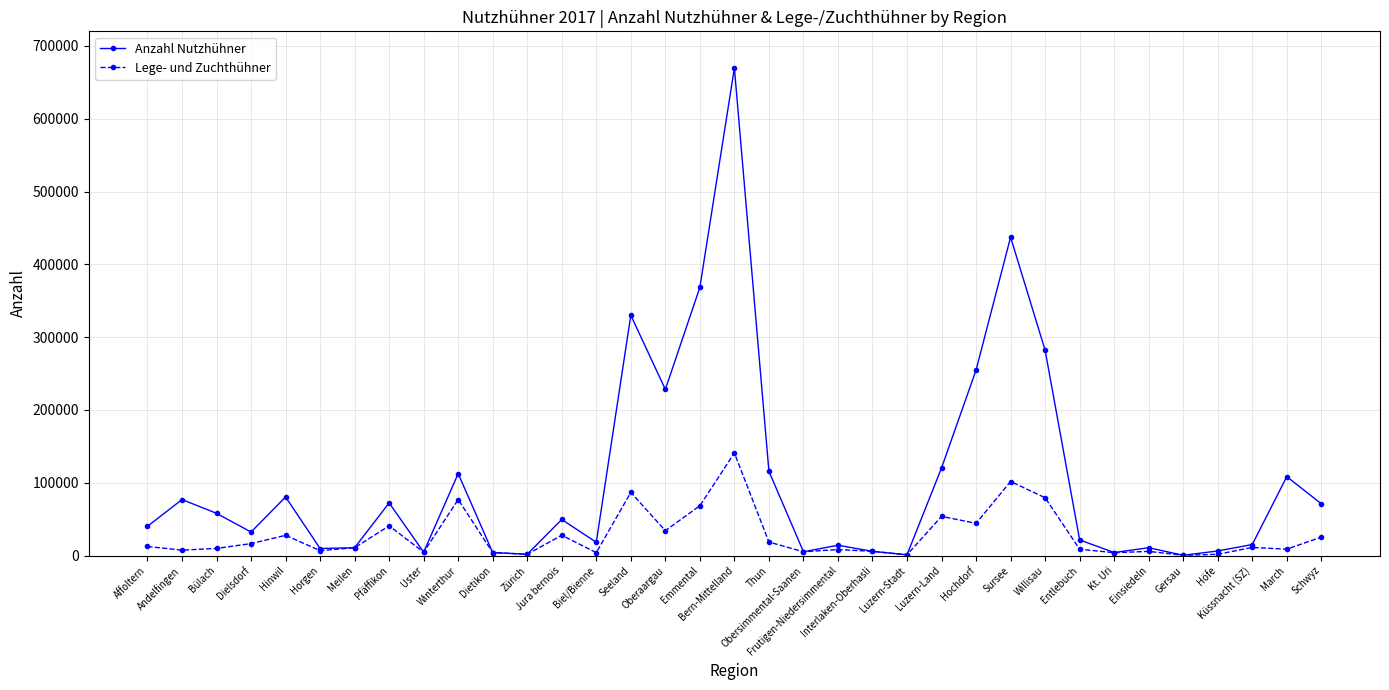

What is the highest value of the Lege- und Zuchthühner series?

140890